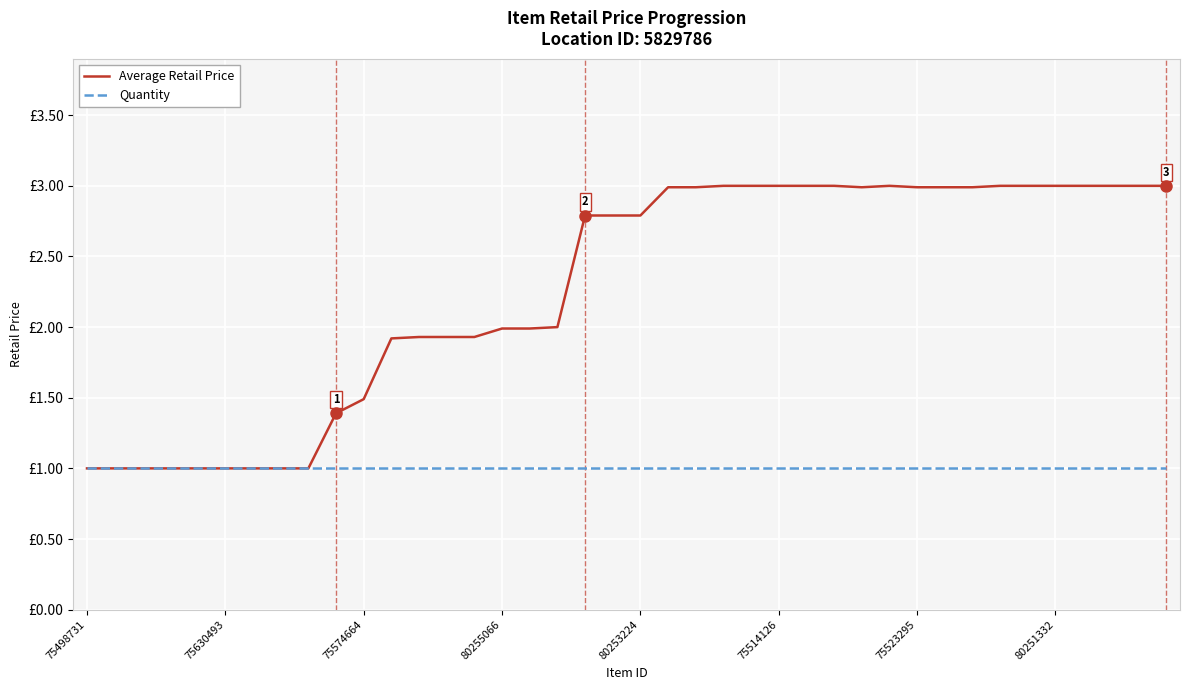

Does the chart have visible grid lines?

Yes